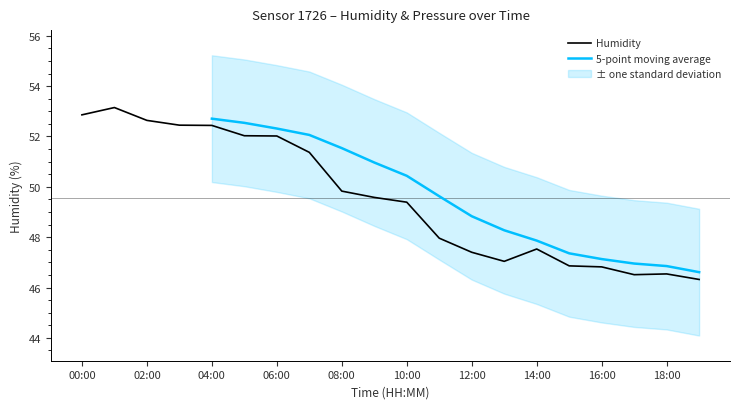

Reading left to right, list all the values displayed in this chart.

52.9	53.1	52.6	52.5	52.4	52.0	52.0	51.4	49.8	49.6	49.4	48.0	47.4	47.0	47.5	46.9	46.8	46.5	46.5	46.3